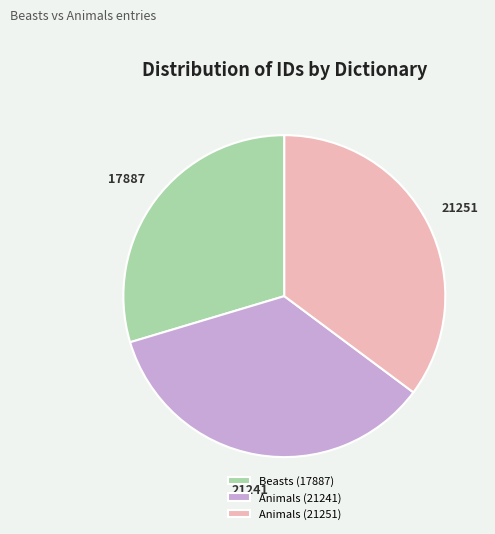

Does Animals (21251) account for over 50% of the chart?

No